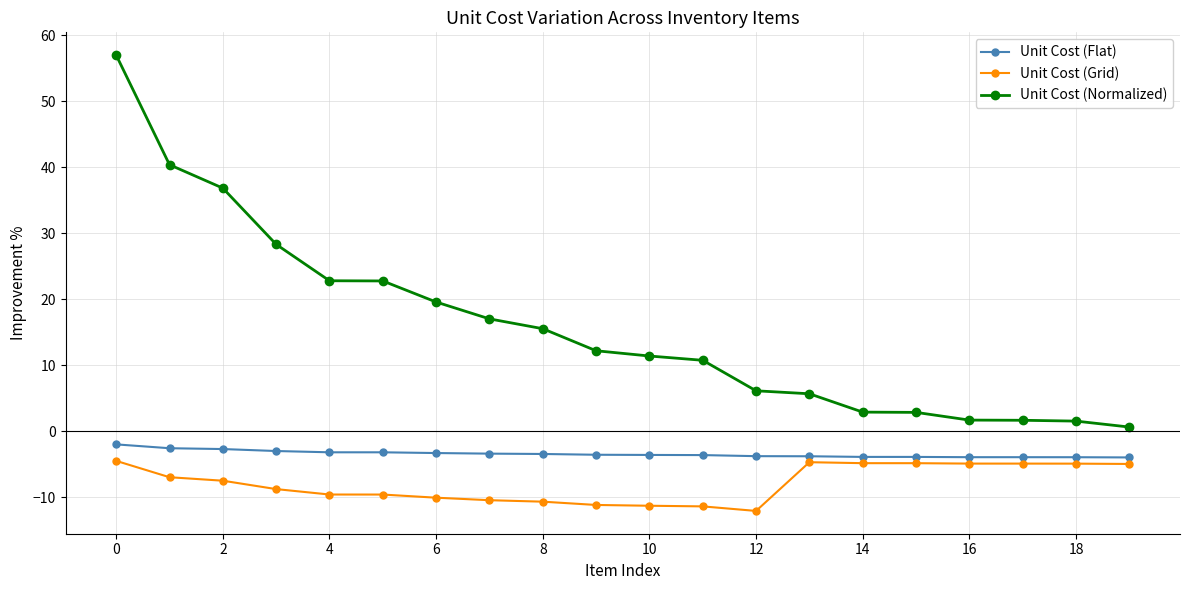

Which series has the largest total across all categories?

Unit Cost (Normalized)